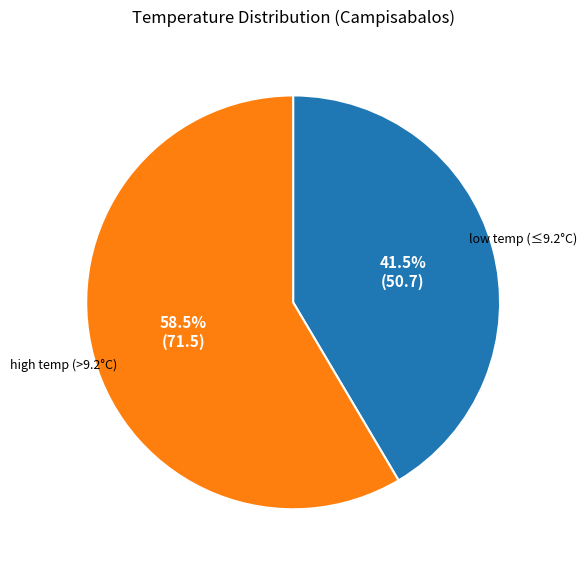

Which slice is the smallest?

low temp (≤9.2°C)